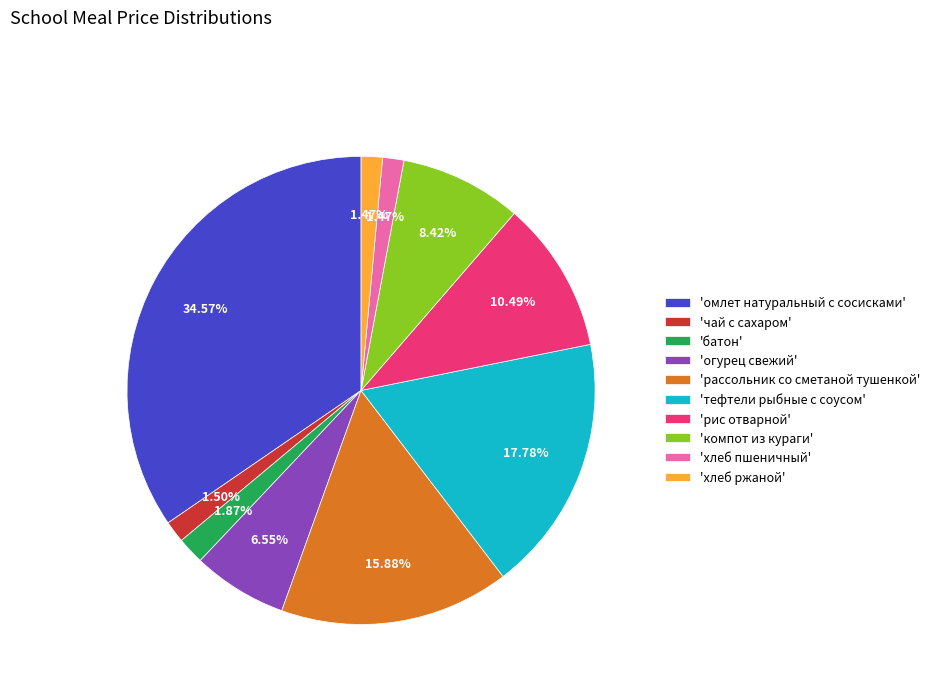

To the nearest percent, what is the average slice percentage?

10%